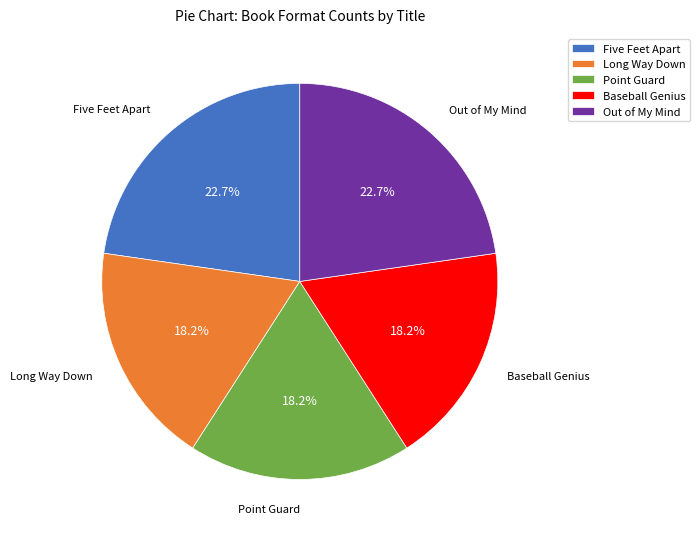

Which has a higher value, Long Way Down or Out of My Mind?

Out of My Mind